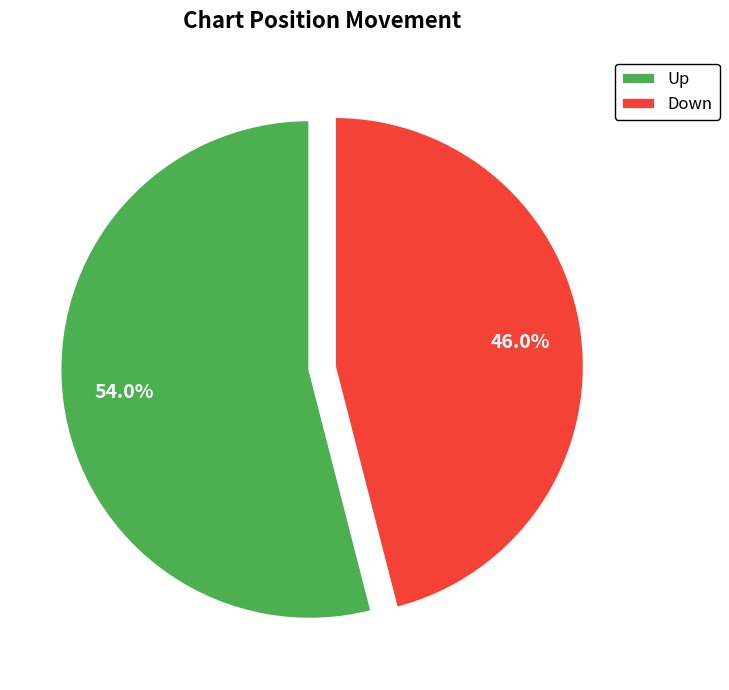

How many segments does this pie chart have?

2